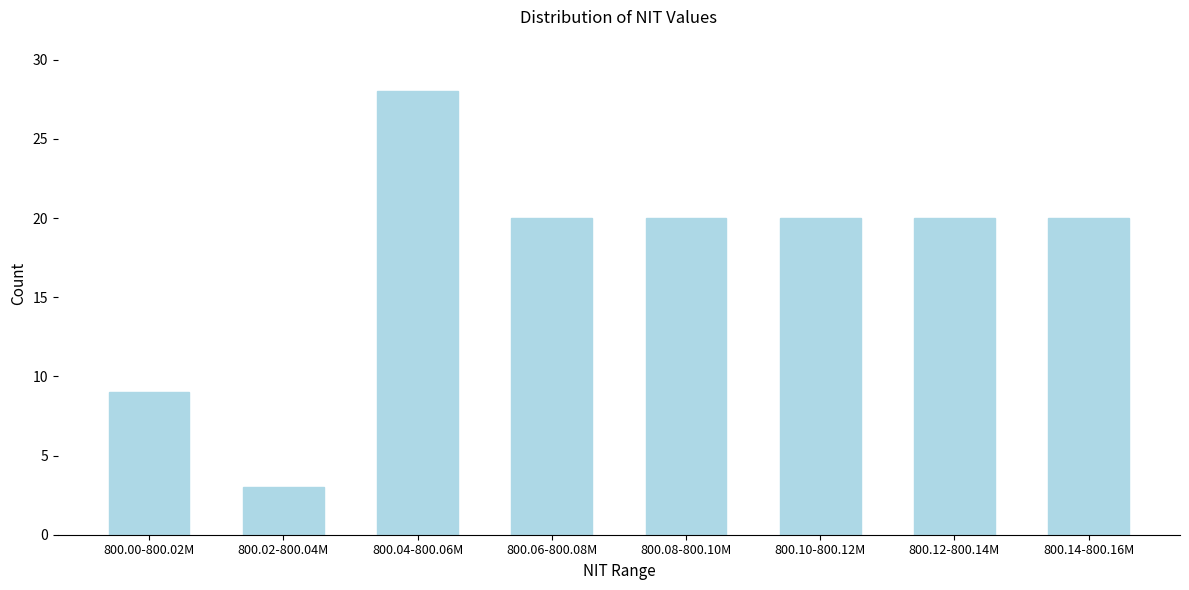

Reading right to left, list all the values displayed in this chart.

800.14-800.16M=20	800.12-800.14M=20	800.10-800.12M=20	800.08-800.10M=20	800.06-800.08M=20	800.04-800.06M=28	800.02-800.04M=3	800.00-800.02M=9